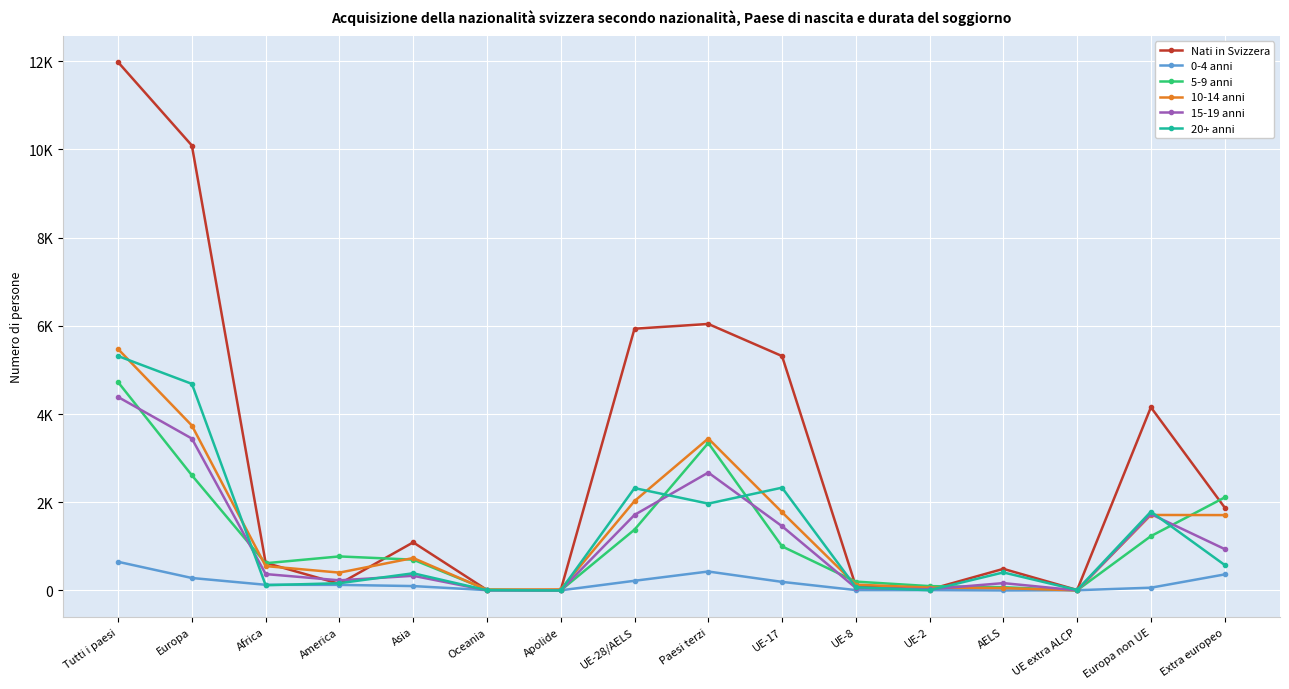

The 0-4 anni series shows 13 at UE-2. True or false?

False